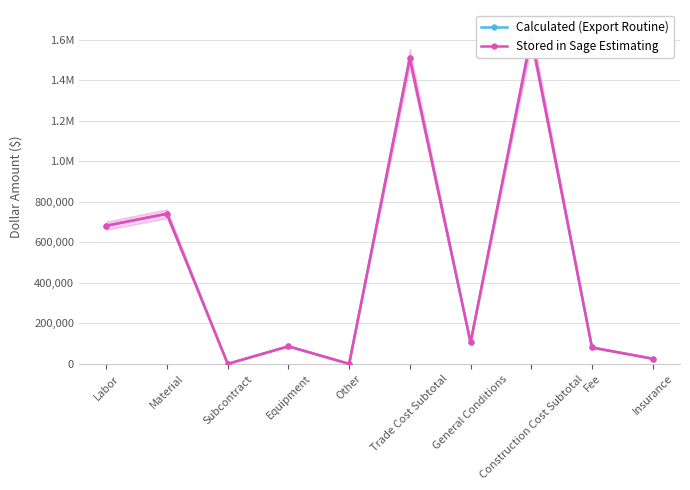

Between General Conditions and Insurance, which is larger?

General Conditions